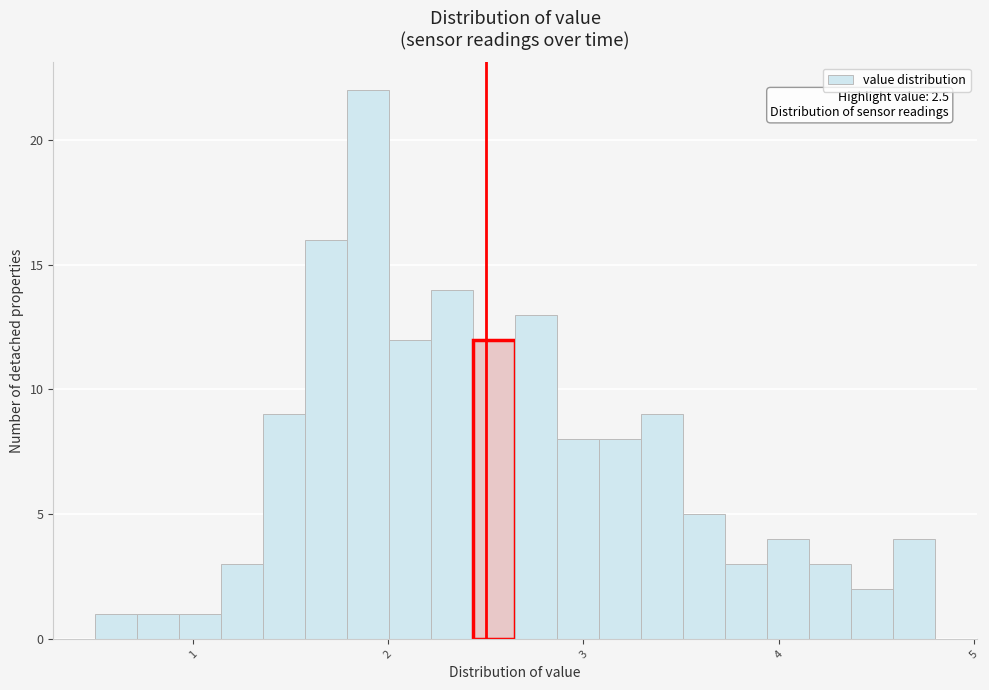

Read against the x-axis, roughly where is the centre of the tallest bar?

1.9